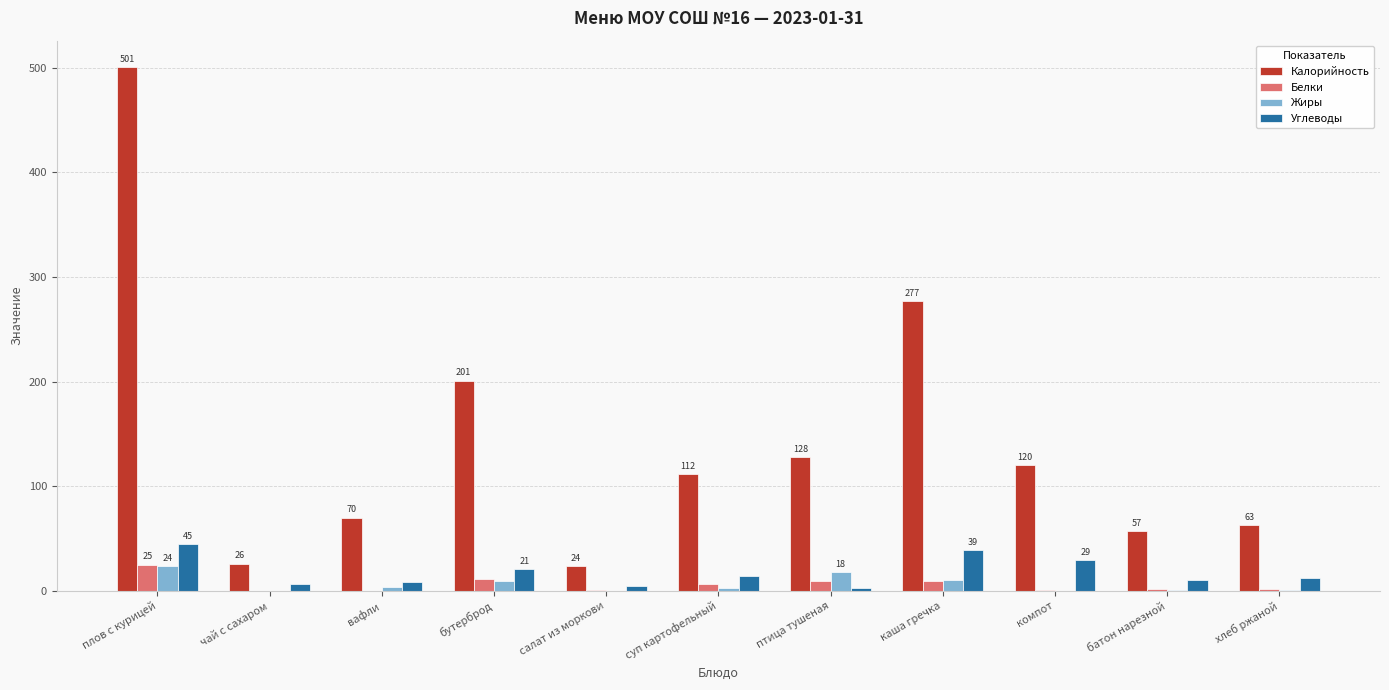

What is the maximum value shown in the chart?

501